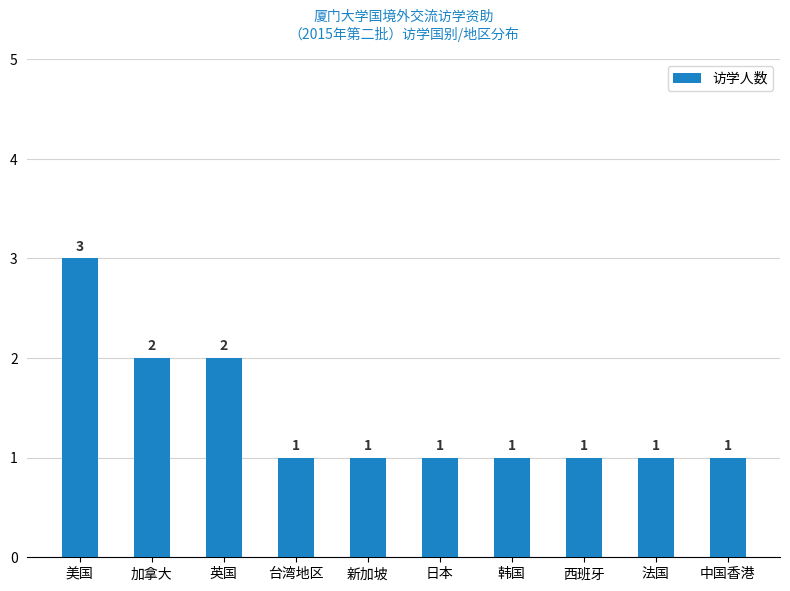

What is the ratio of the value at 西班牙 to the value at 新加坡?

1.0